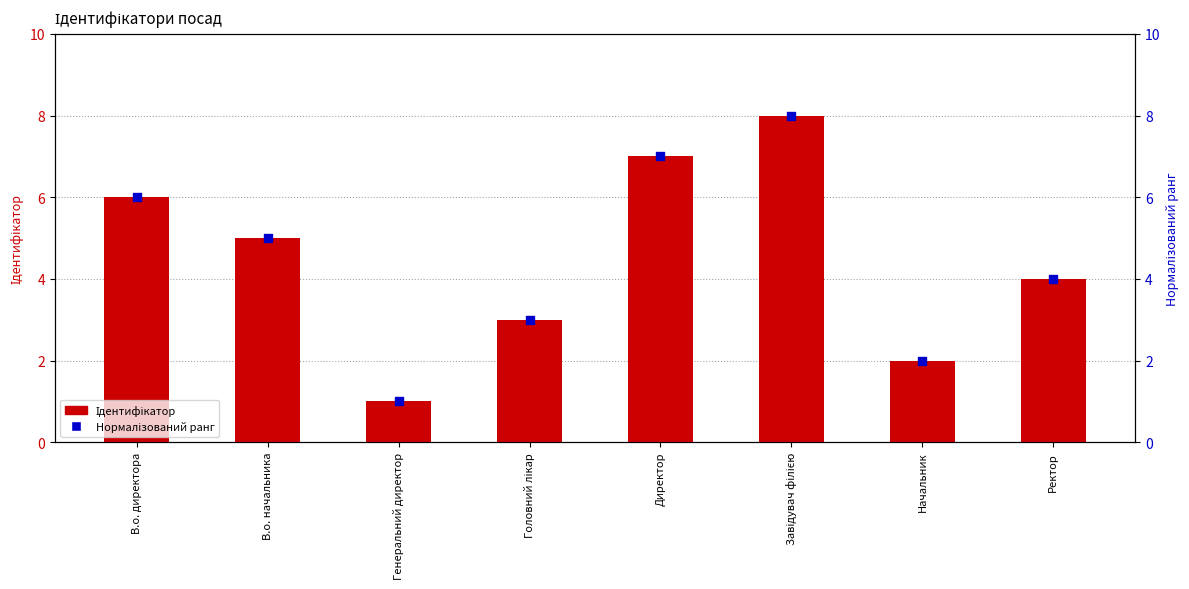

Is the value of Ідентифікатор at Завідувач філією greater than the value of Нормалізований ранг at Завідувач філією?

No